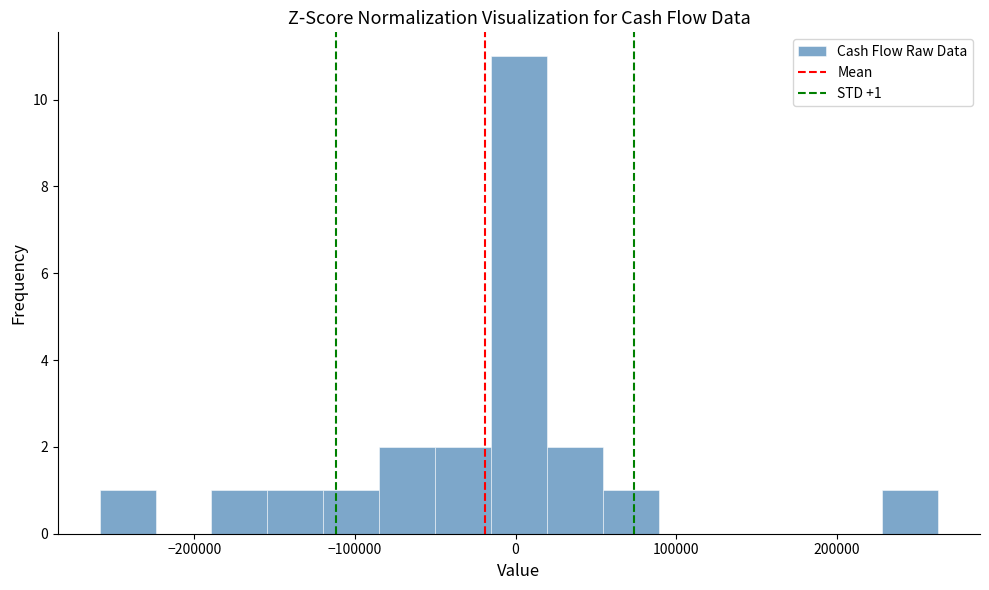

Read against the x-axis, roughly where is the centre of the tallest bar?

0